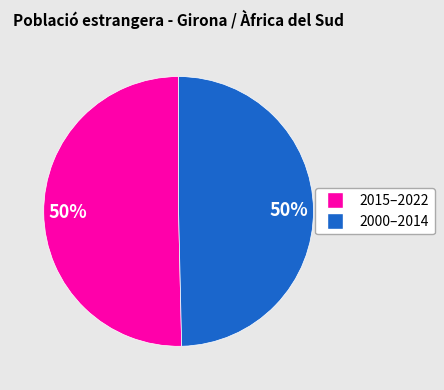

To the nearest percent, what is the average slice percentage?

50%